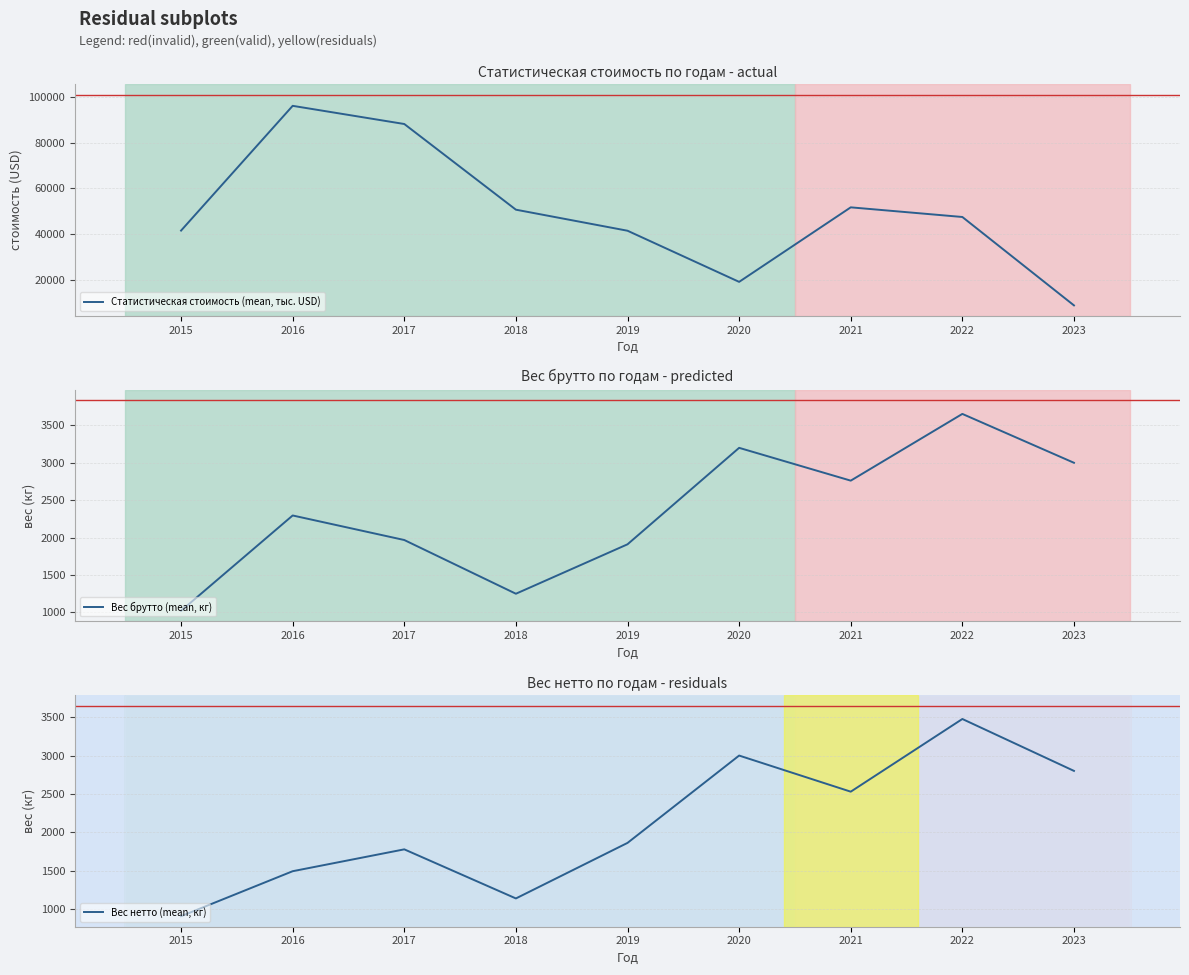

Which category has the lowest value in the Вес нетто (mean, кг) series?

2015